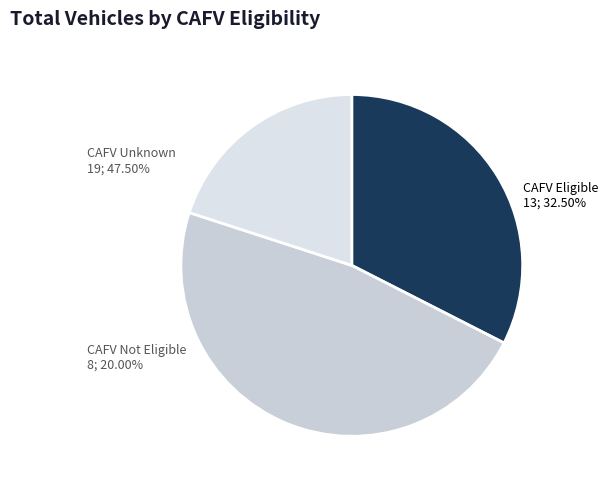

How many slices are in this pie chart?

3